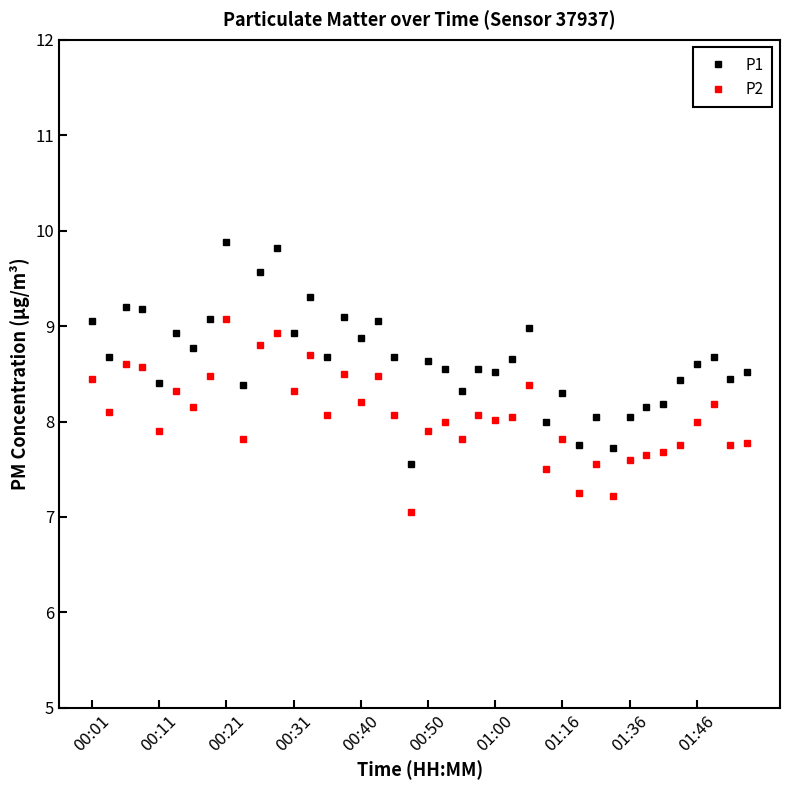

Which series has the widest spread of values?

P1